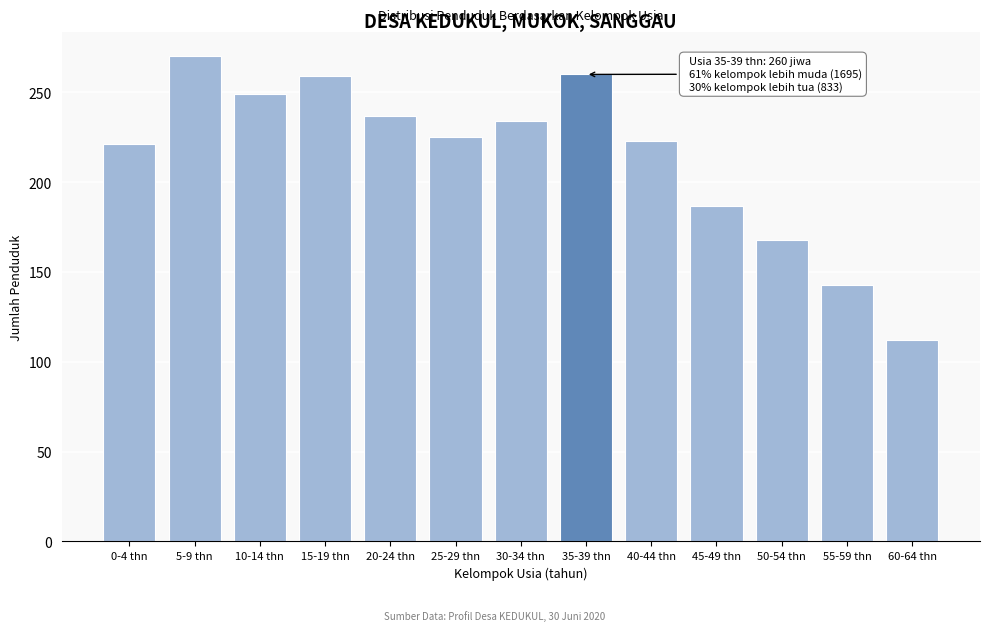

At which label is the value closest to 191?

45-49 thn